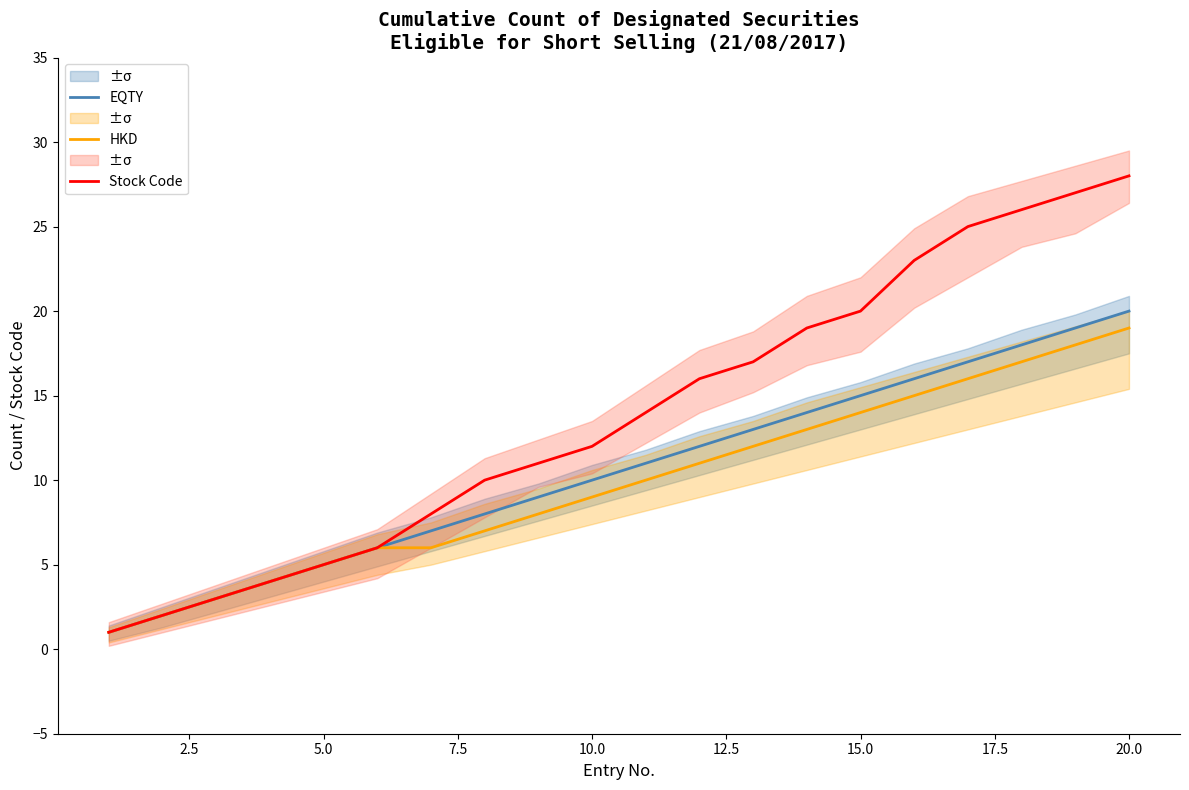

Which series has the largest range (max minus min)?

Stock Code